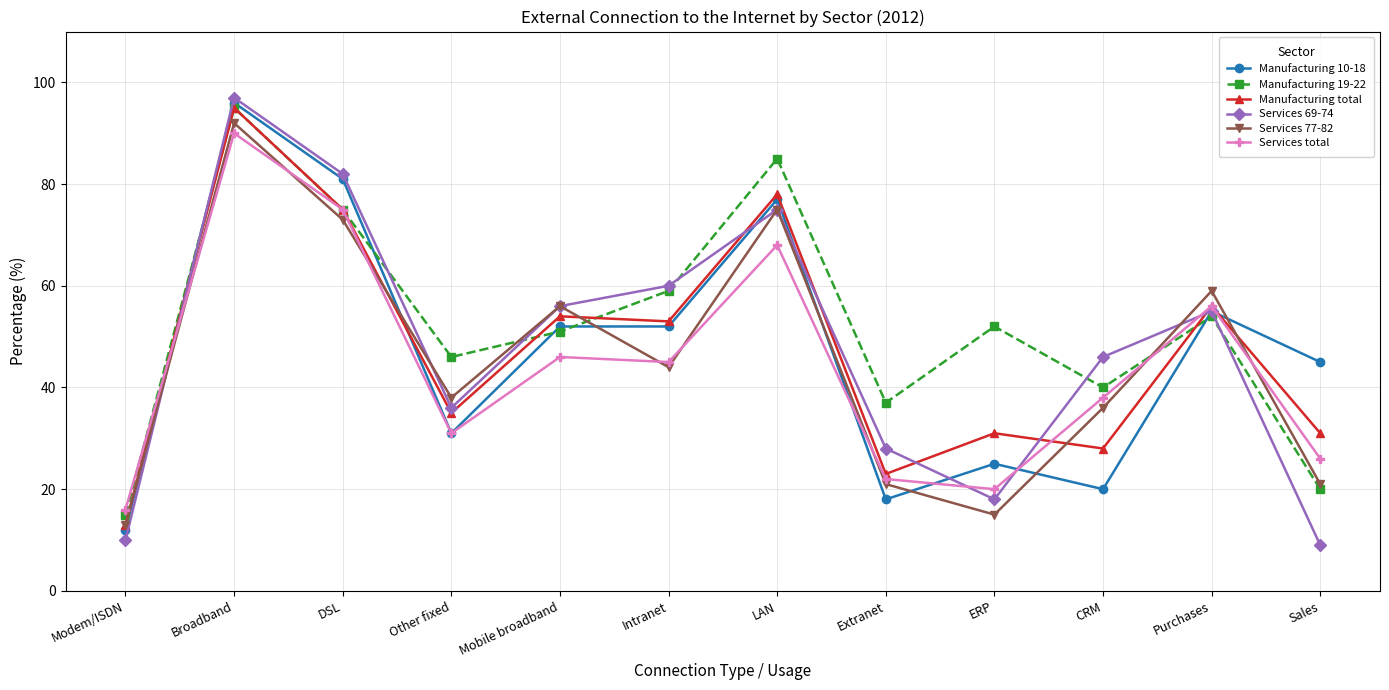

What is the total value across all series at ERP?

161